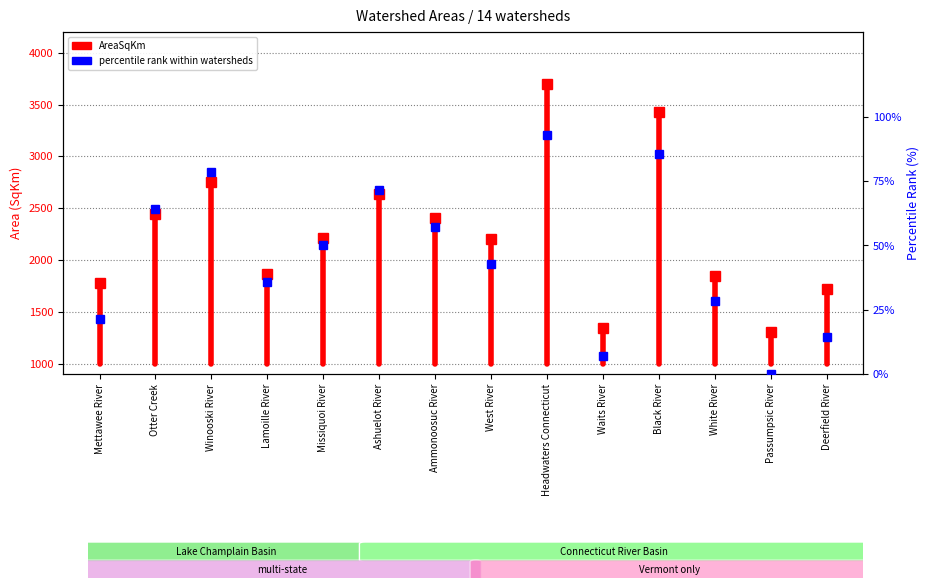

How many lines are shown in the chart?

1